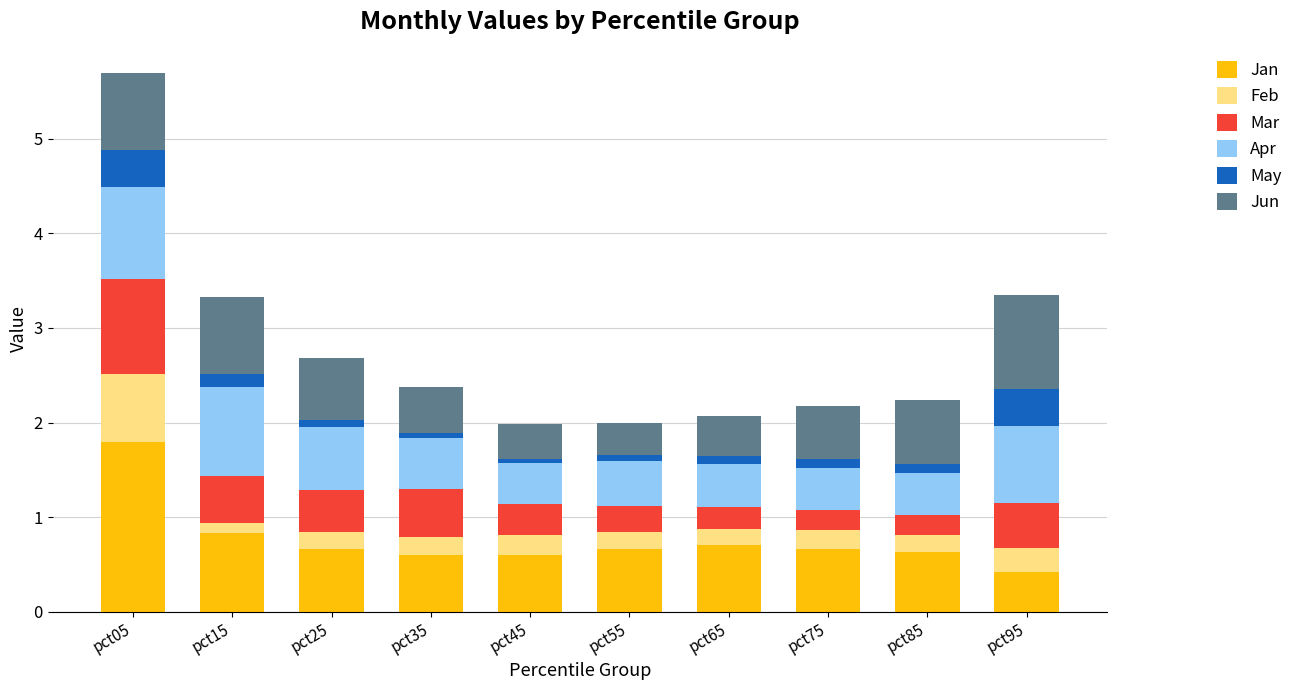

At which label does Jan reach its peak?

pct05